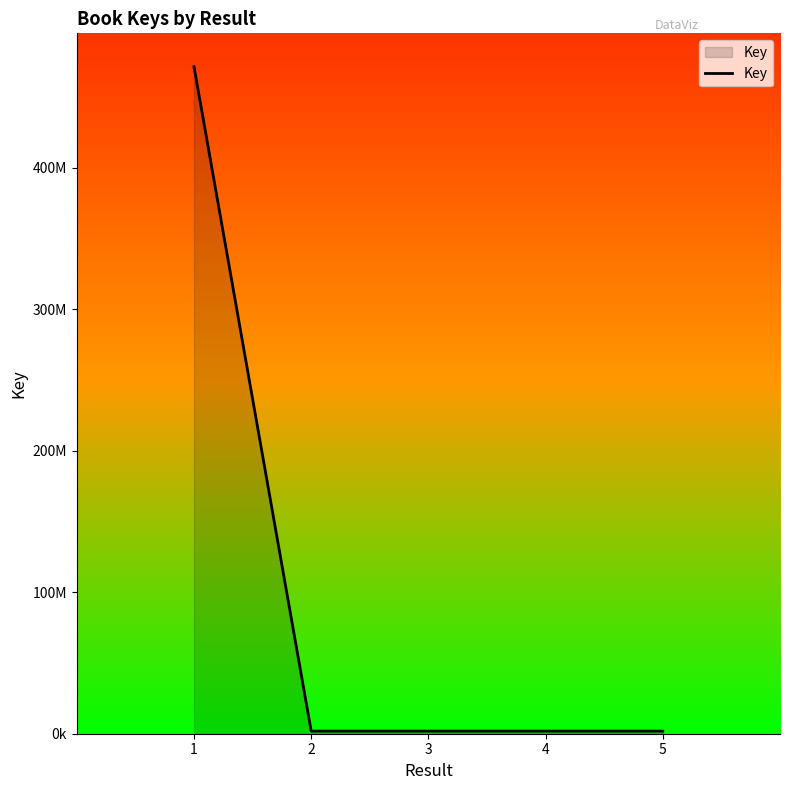

Reading right to left, transcribe all the data shown in this chart.

5=1828129	4=1828151	3=1828289	2=1828304	1=471511232